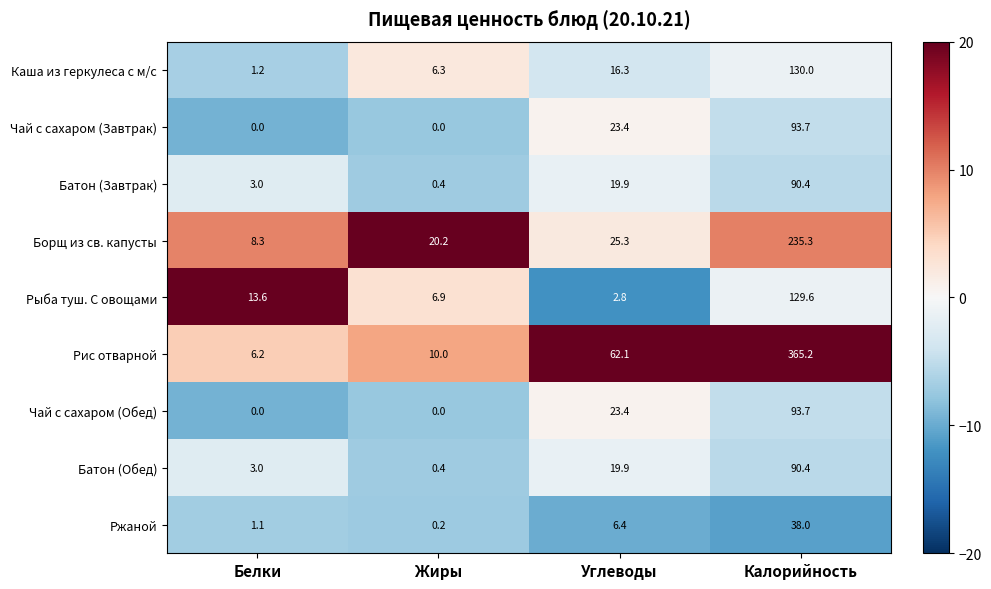

True or false: Батон (Завтрак) has a value of 1.2 at Белки.

False